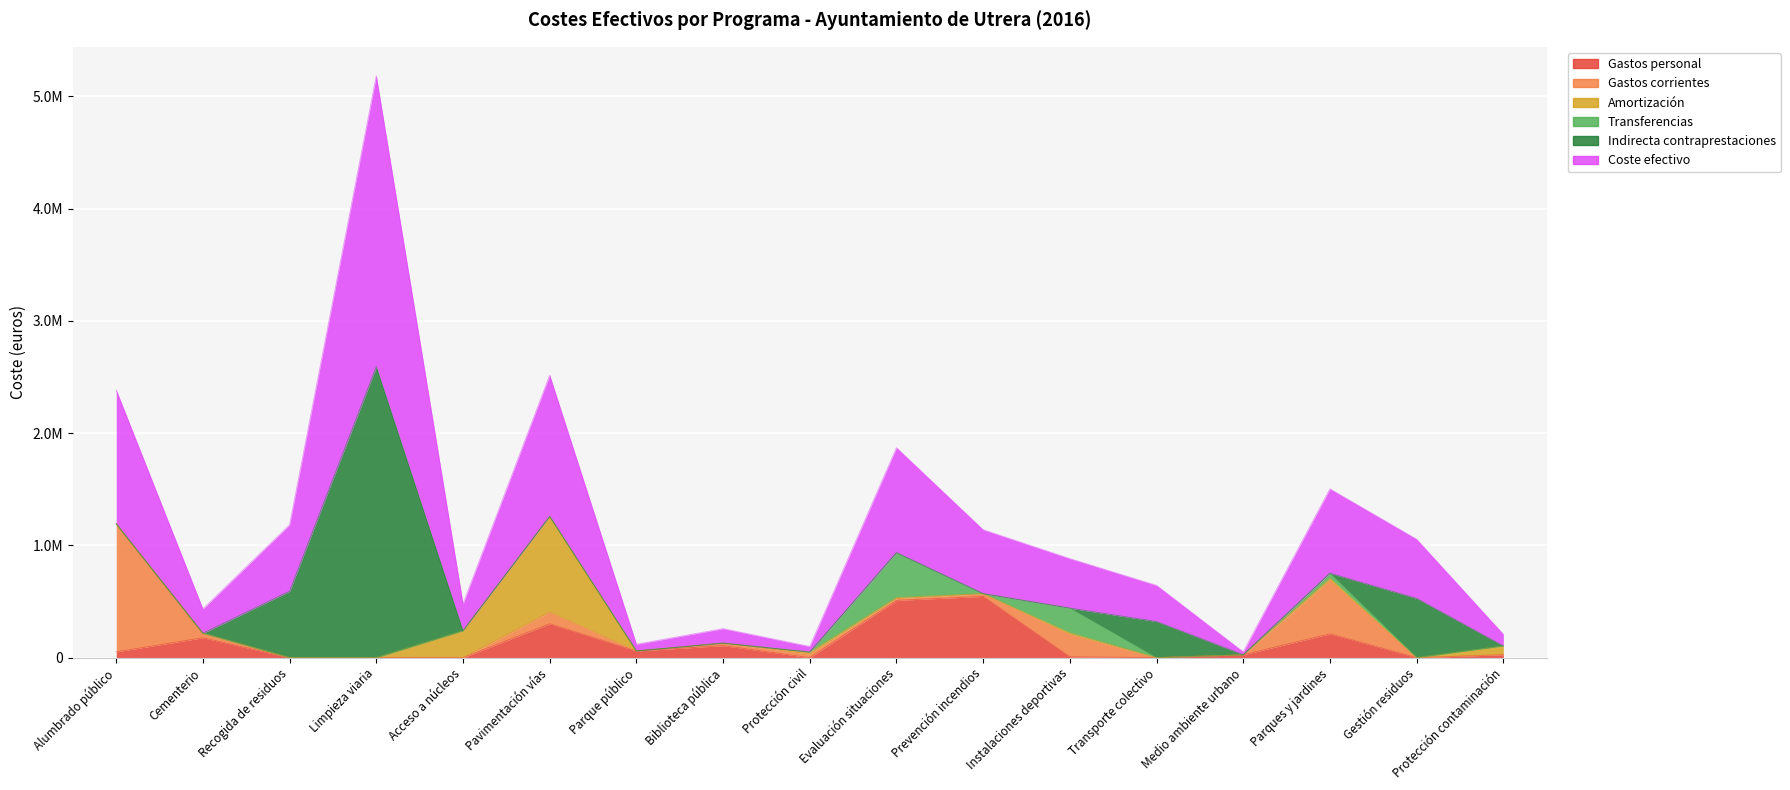

What position from the right is Evaluación situaciones?

8